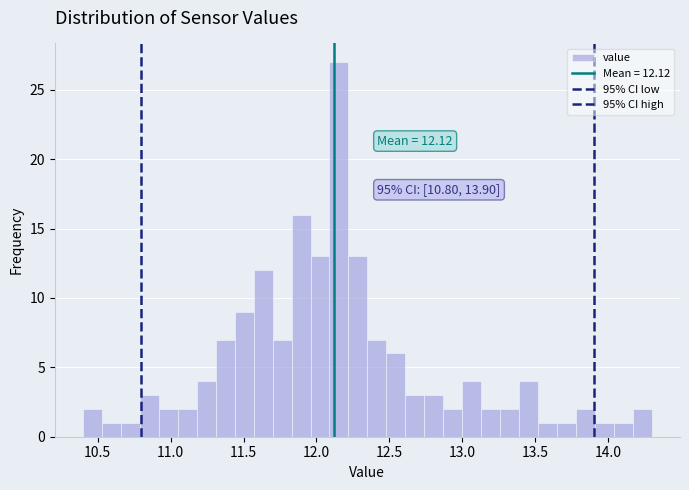

Read against the x-axis, roughly where is the centre of the tallest bar?

12.15